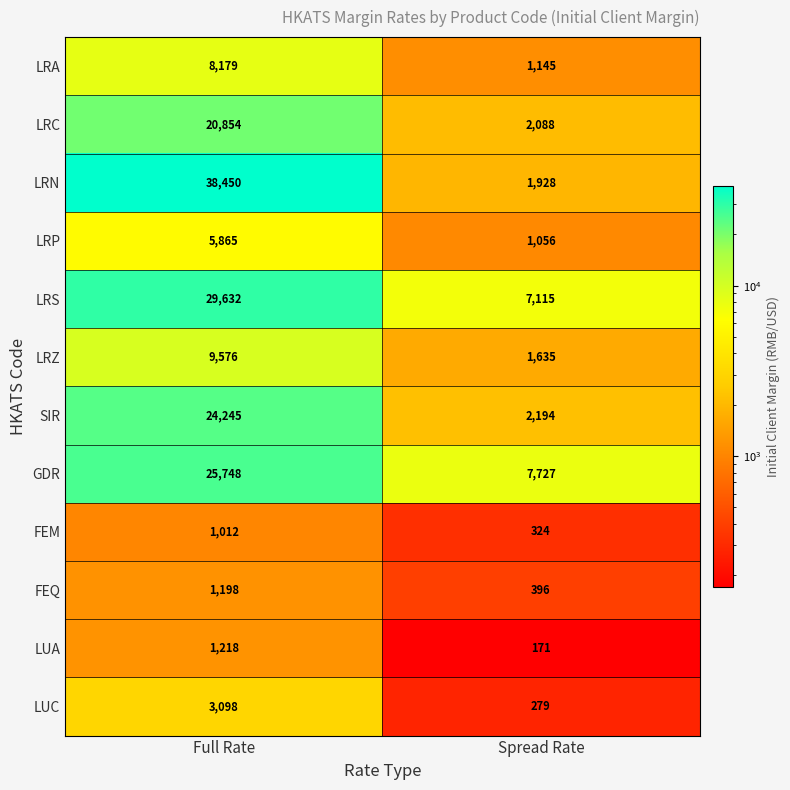

Rank the series by their maximum value, from lowest to highest.

FEM, FEQ, LUA, LUC, LRP, LRA, LRZ, LRC, SIR, GDR, LRS, LRN